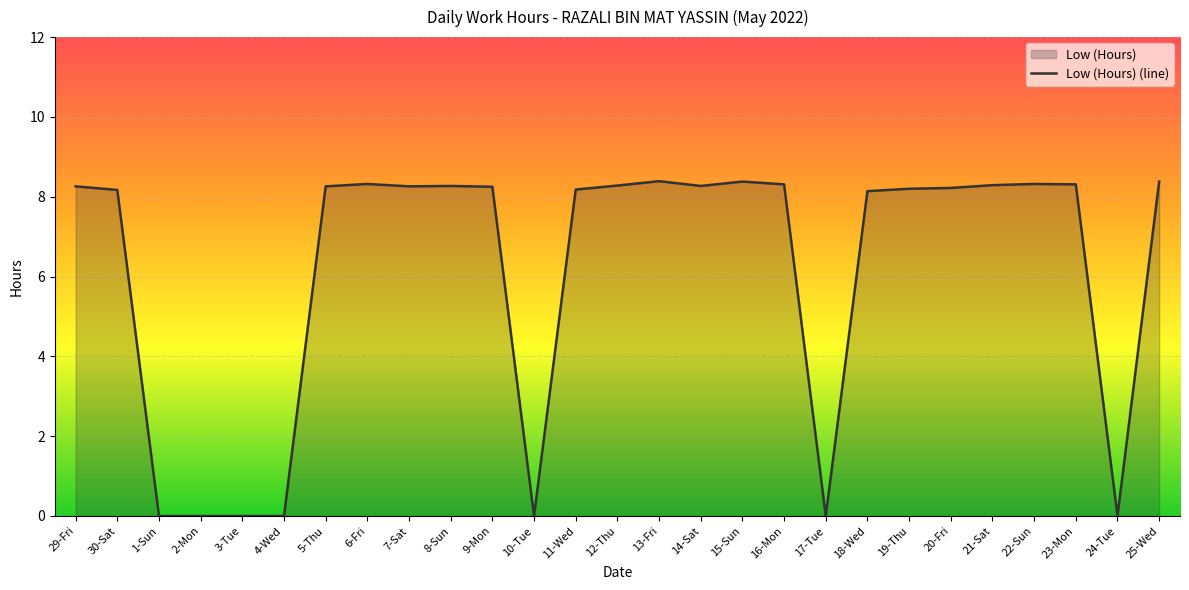

What is the sum of all values?

165.5